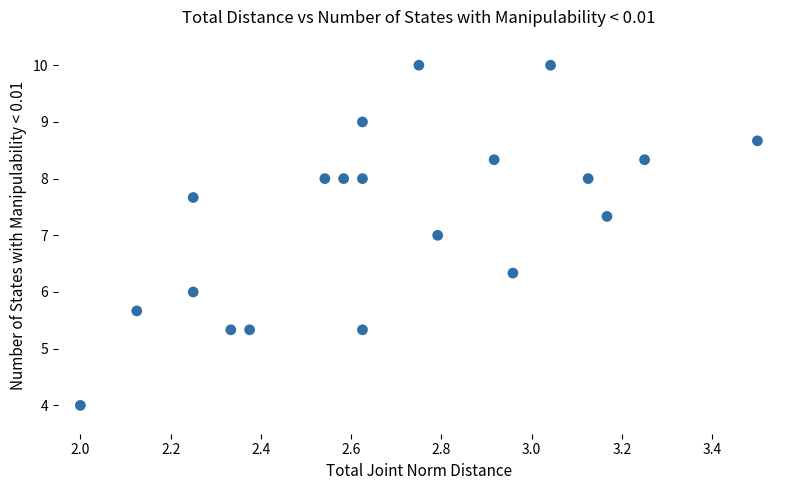

What is the range of X values (max minus min)?

1.5